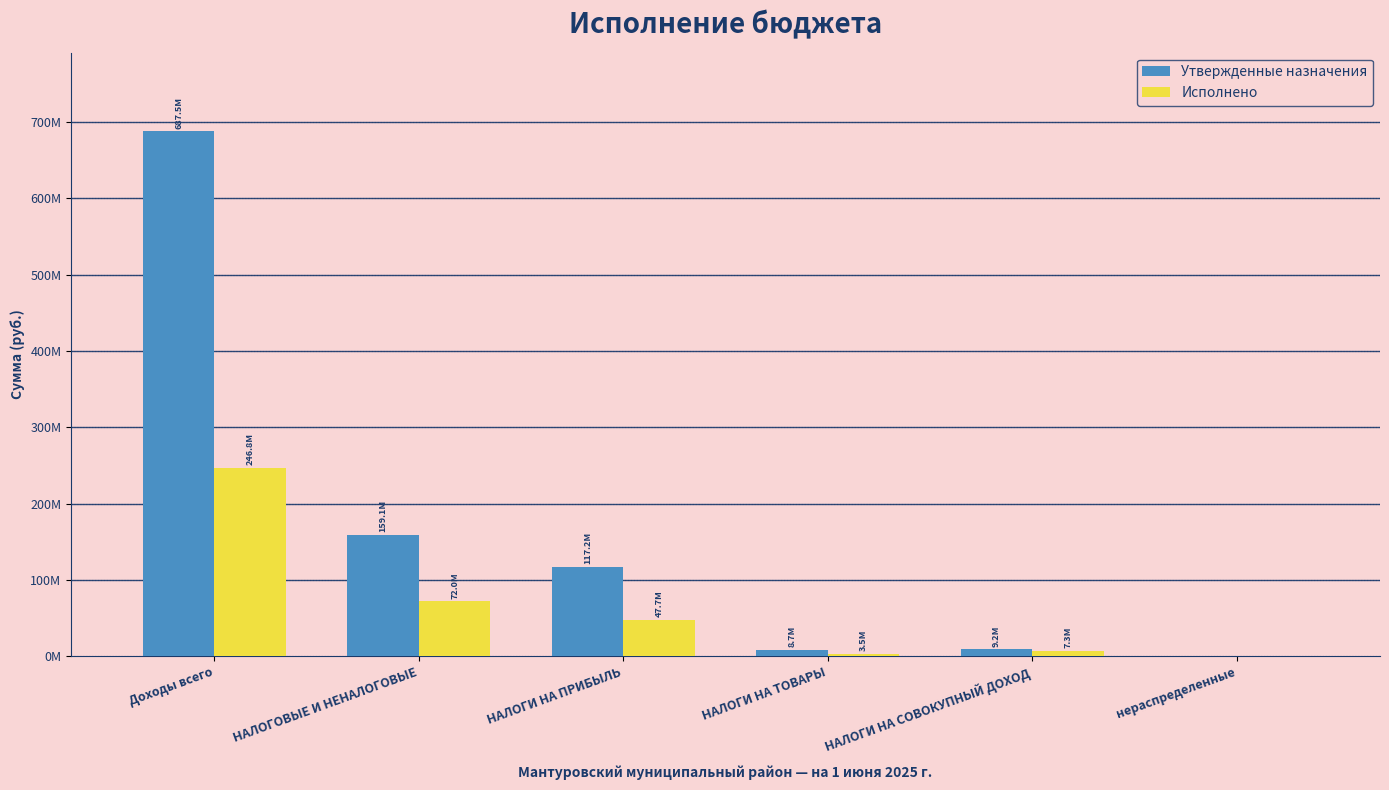

Reading left to right, list all the values displayed in this chart.

Утвержденные назначения: Доходы всего=687471487.0	НАЛОГОВЫЕ И НЕНАЛОГОВЫЕ=159095270.9	НАЛОГИ НА ПРИБЫЛЬ=117185360.0	НАЛОГИ НА ТОВАРЫ=8683021.0	НАЛОГИ НА СОВОКУПНЫЙ ДОХОД=9173563.0	нераспределенные=0.0
Исполнено: Доходы всего=246798336.6	НАЛОГОВЫЕ И НЕНАЛОГОВЫЕ=71955724.1	НАЛОГИ НА ПРИБЫЛЬ=47694258.7	НАЛОГИ НА ТОВАРЫ=3508442.3	НАЛОГИ НА СОВОКУПНЫЙ ДОХОД=7298180.4	нераспределенные=0.0